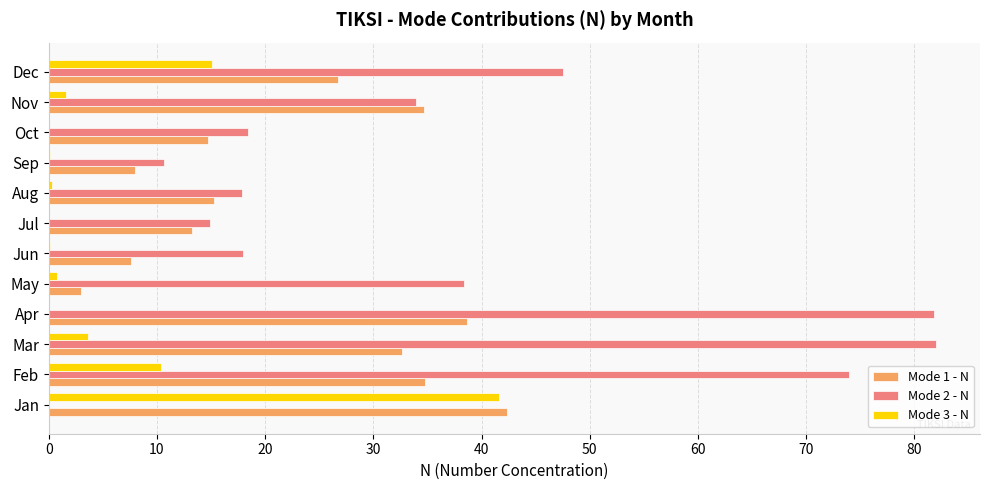

Which series has the largest total across all categories?

Mode 2 - N